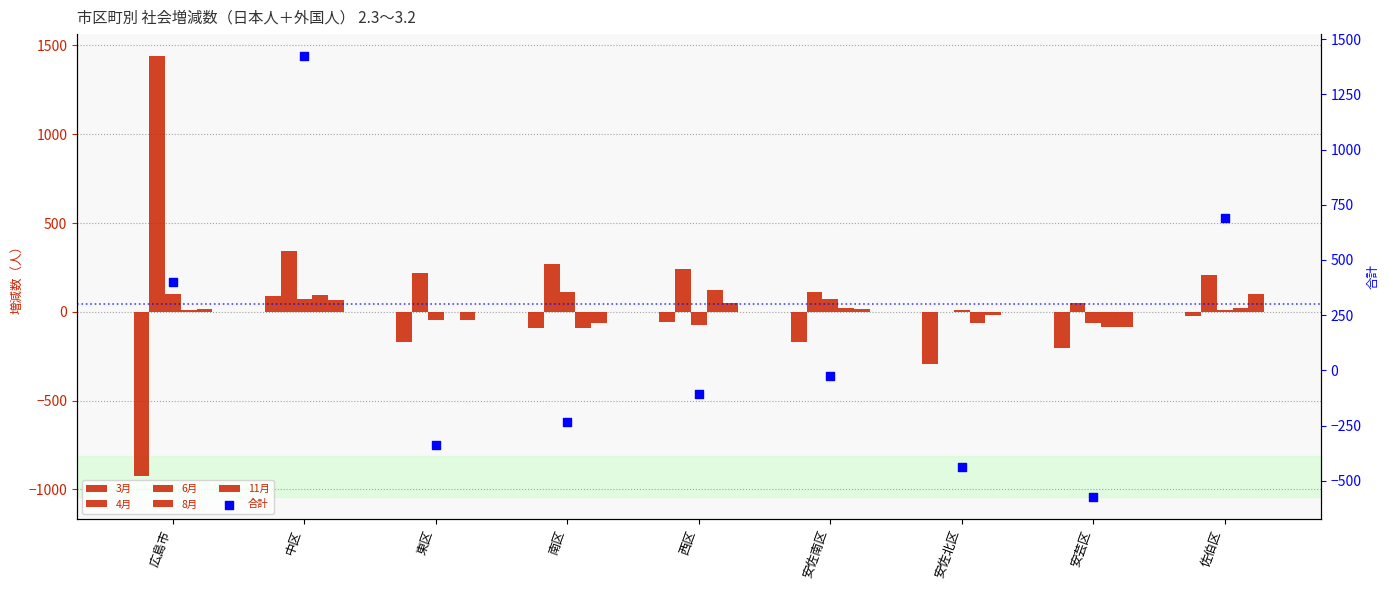

Is the value of 合計 at 安佐北区 greater than the value of 11月 at 安佐南区?

No